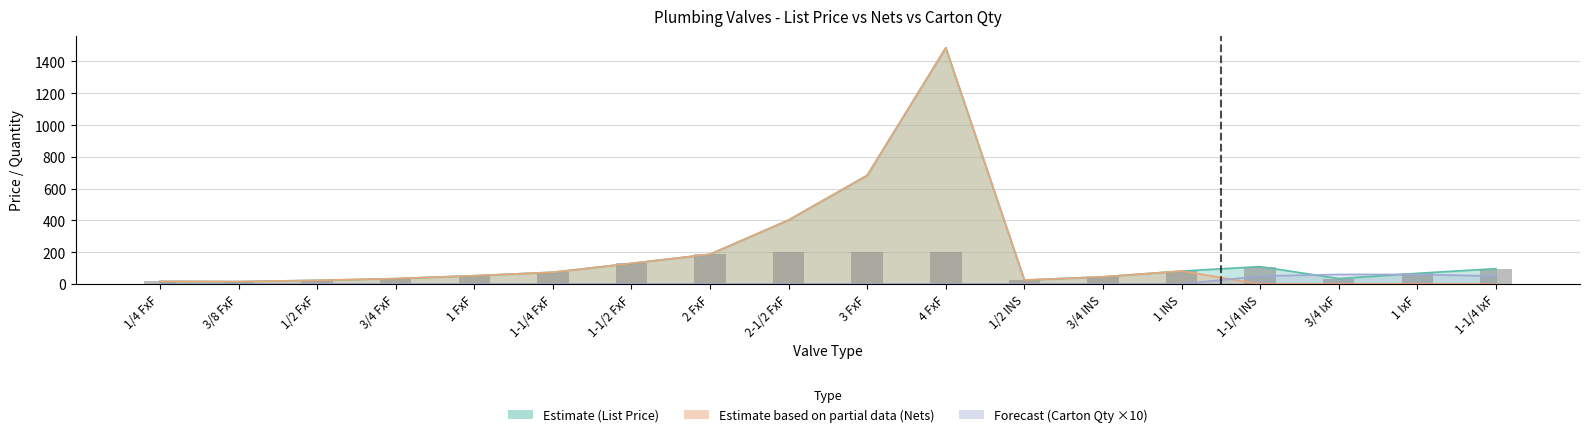

What is the change in value from 1 FxF to 1-1/4 INS?

+57.2